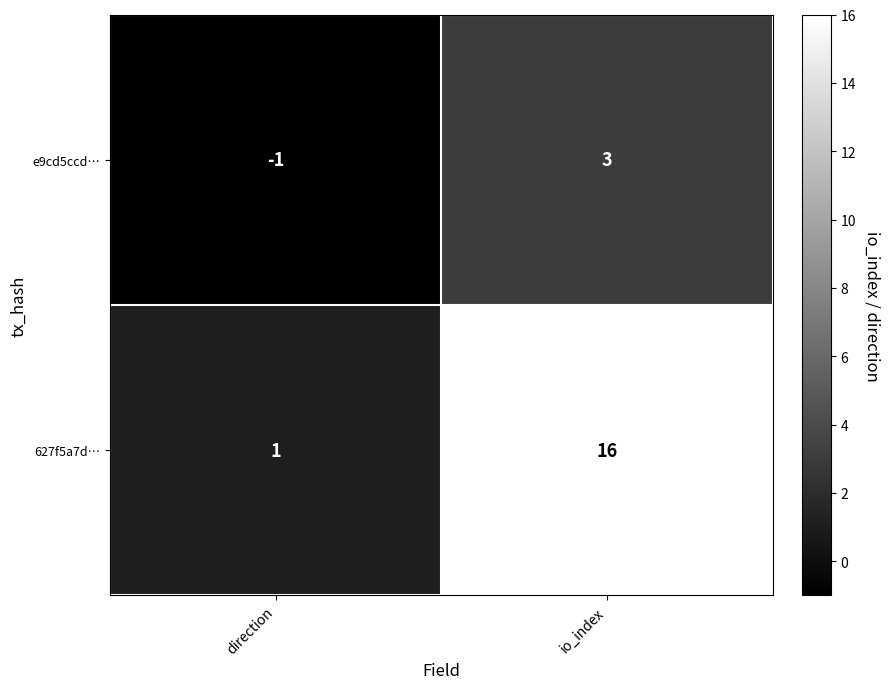

At which label is 627f5a7d… closest to 8?

direction